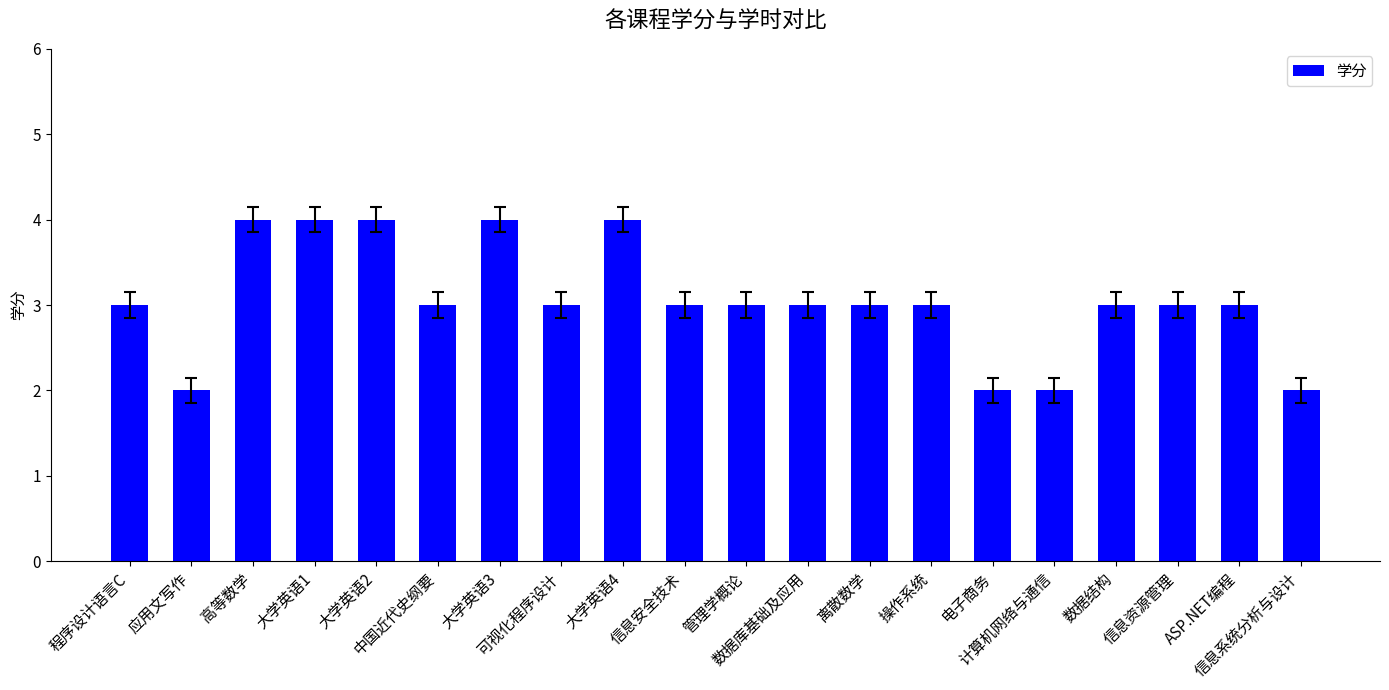

What is the value of the 19th bar from the left?

3